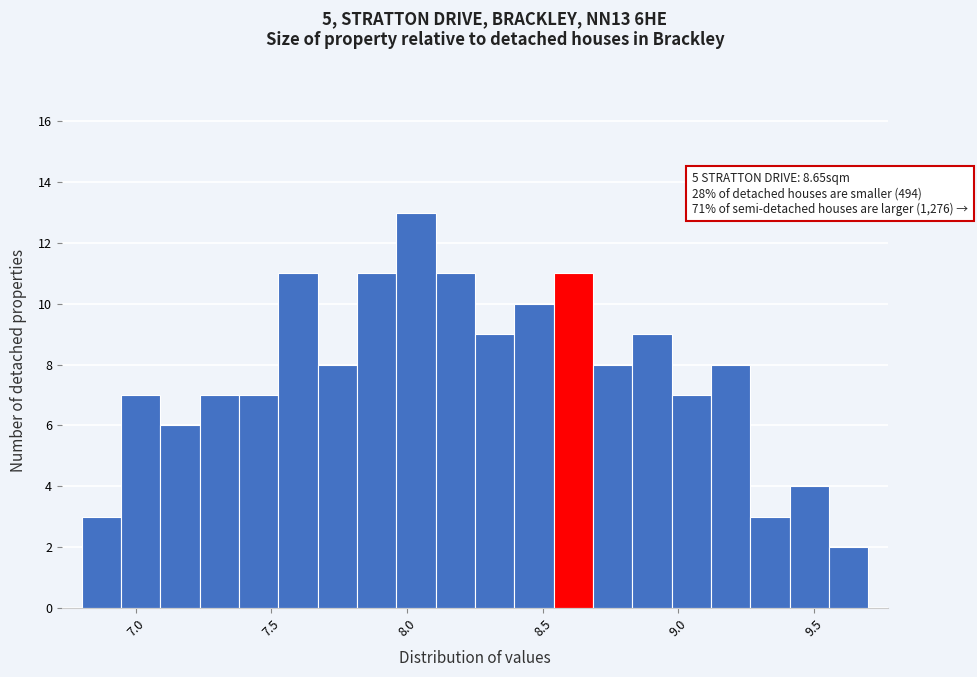

Read against the x-axis, roughly where is the centre of the tallest bar?

8.05